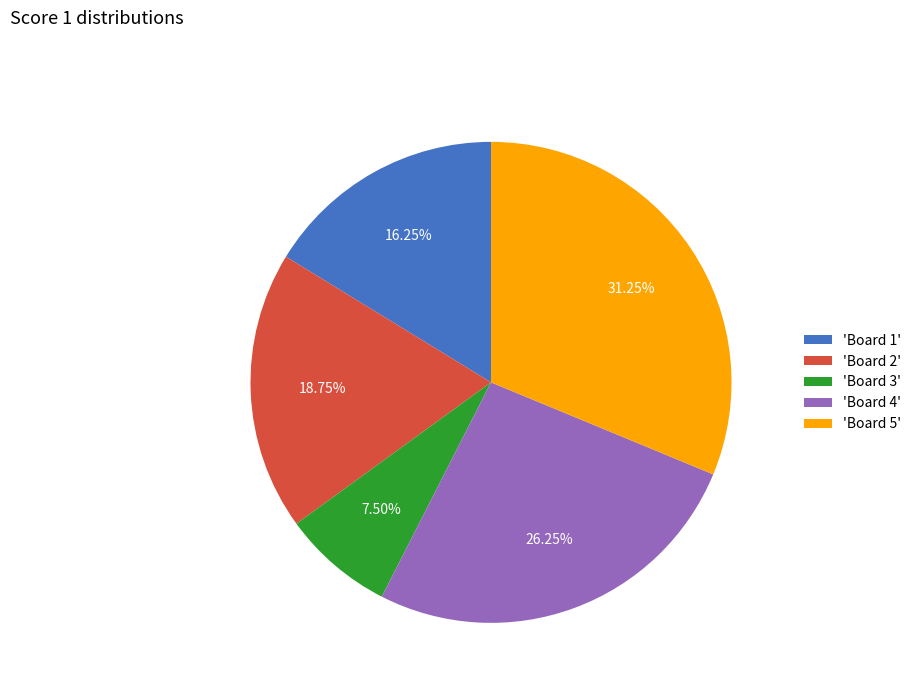

Do 'Board 2' and 'Board 4' together represent more than half of the pie?

No